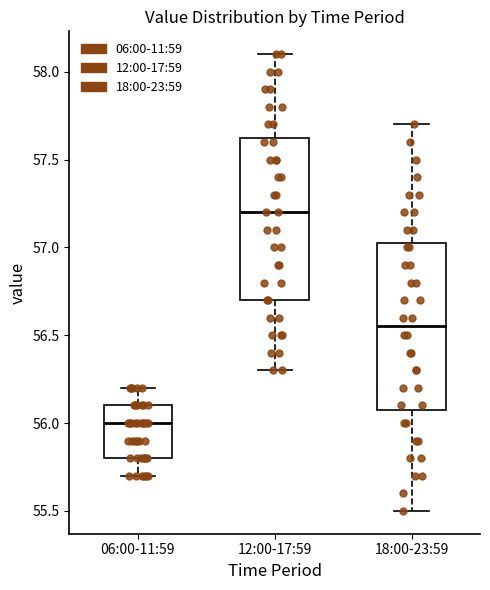

Reading left to right, transcribe this box plot: for each box, give where its median line is, the range the box spans, and where its two whiskers end, as read against the y-axis. The values are not printed on the chart, so give them approximately, as read against the axis.

06:00-11:59: median 56.00, box 55.80 to 56.10, whiskers 55.70 to 56.20
12:00-17:59: median 57.20, box 56.70 to 57.65, whiskers 56.30 to 58.10
18:00-23:59: median 56.55, box 56.10 to 57.05, whiskers 55.50 to 57.70